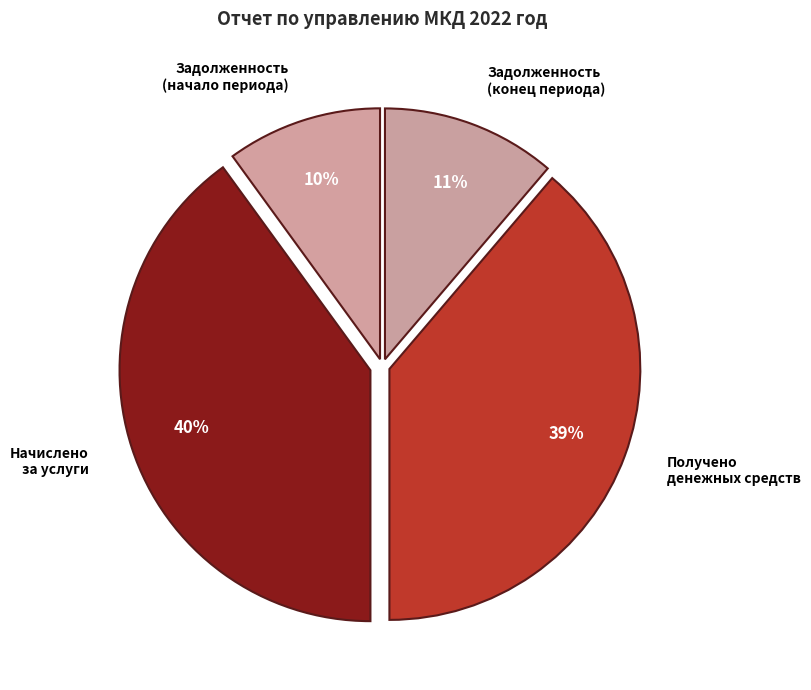

The Задолженность (конец периода) slice represents 20% of the pie. True or false?

False